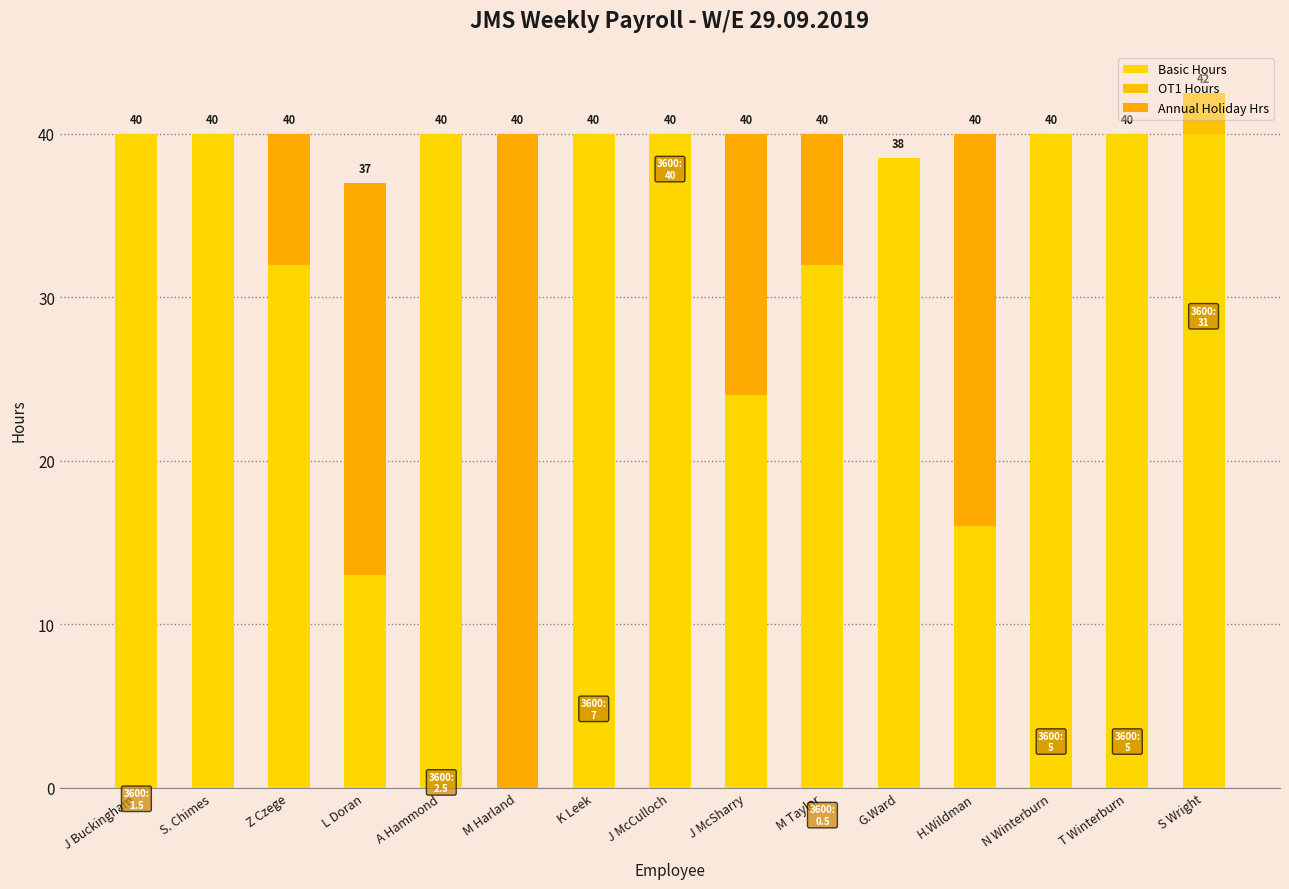

What is the average value of the OT1 Hours series?

0.2